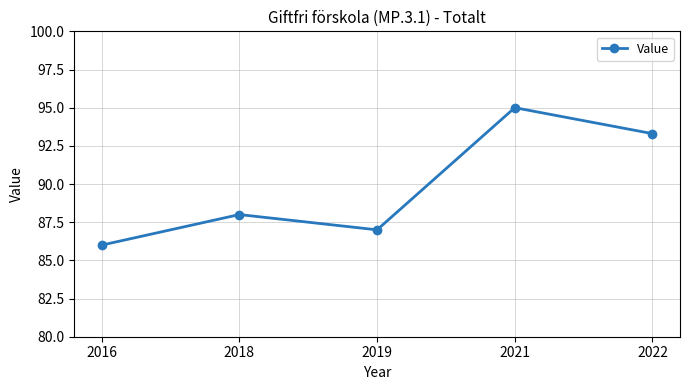

Reading left to right, what are all the values shown in this chart?

86.0	88.0	87.0	95.0	93.3